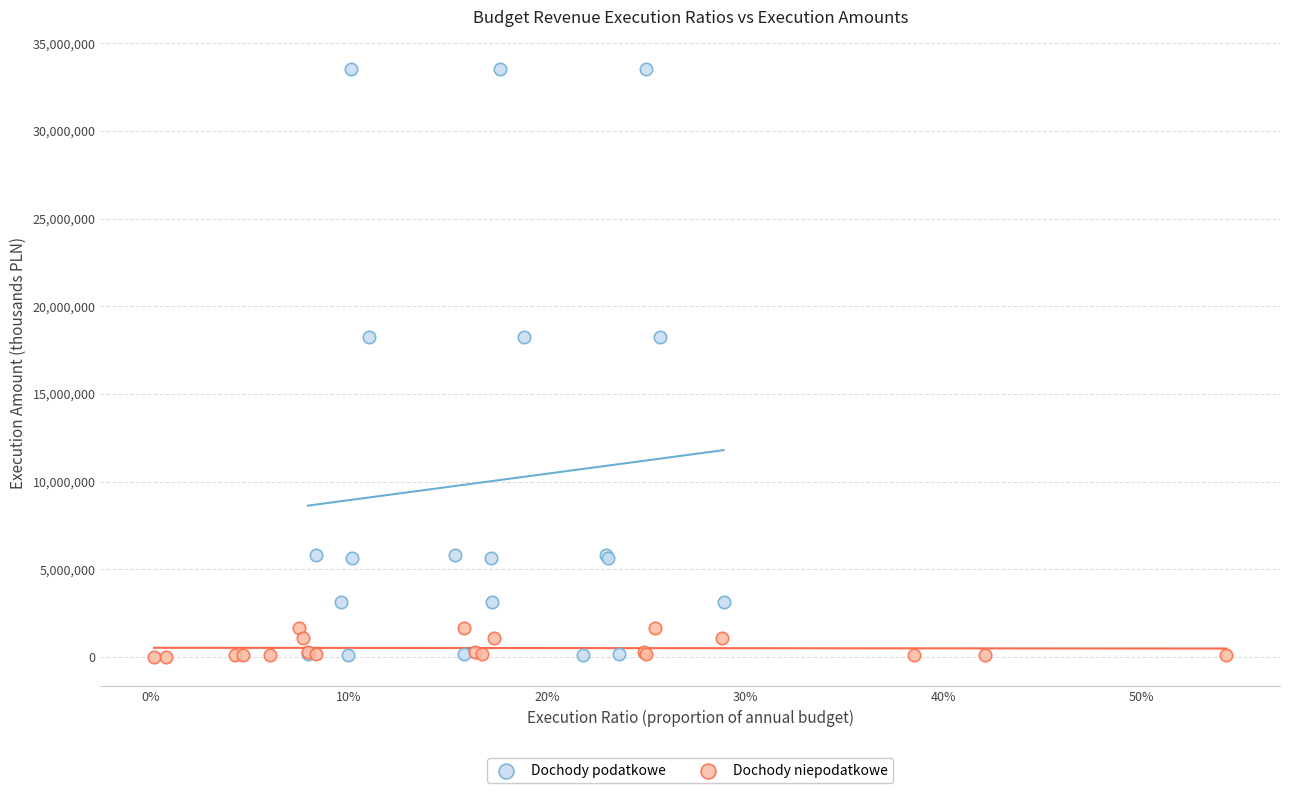

Which series has the widest spread of Y values?

Dochody podatkowe